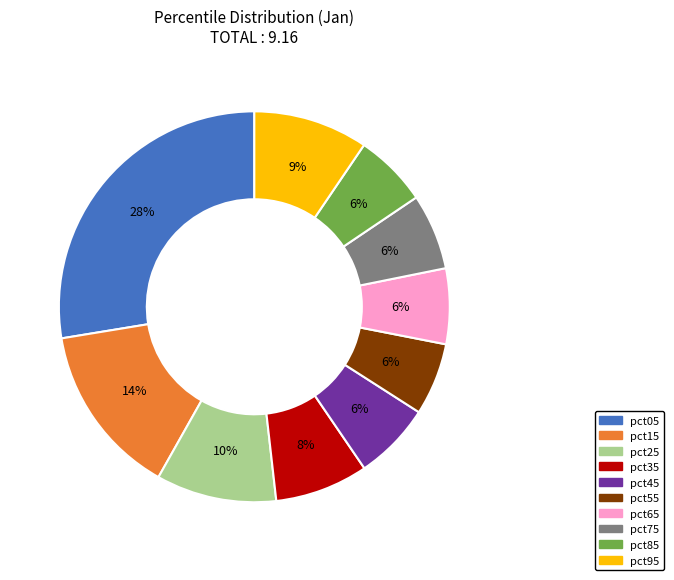

Combined, do pct65 and pct45 account for over 50%?

No